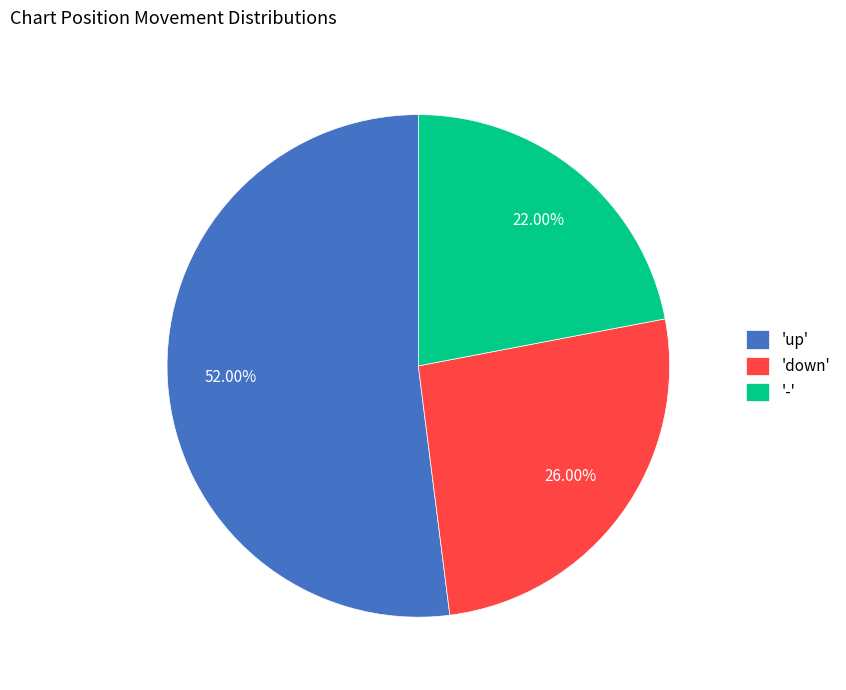

Between 'up' and '-', which is larger?

'up'